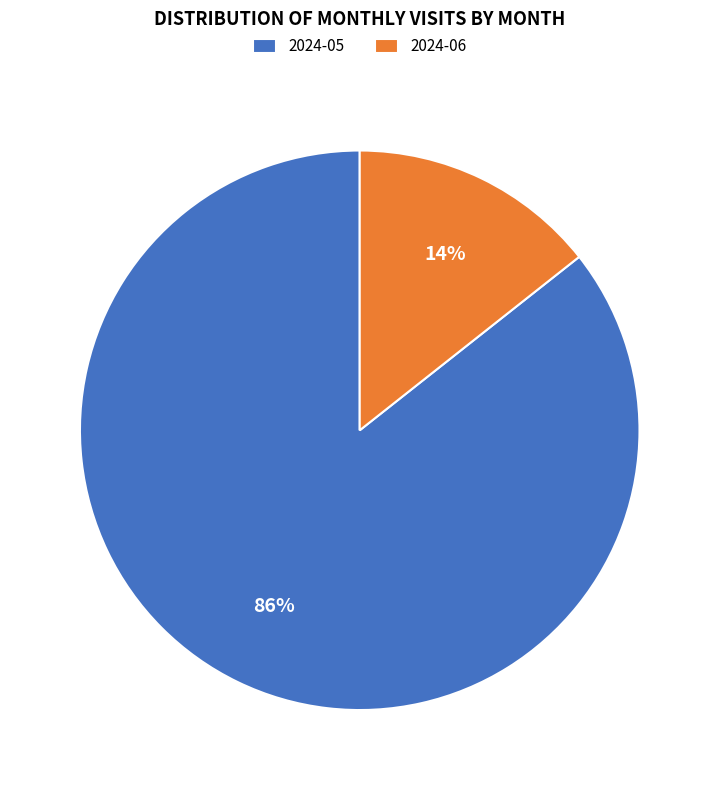

True or false: 2024-05 accounts for 86% of the total.

True